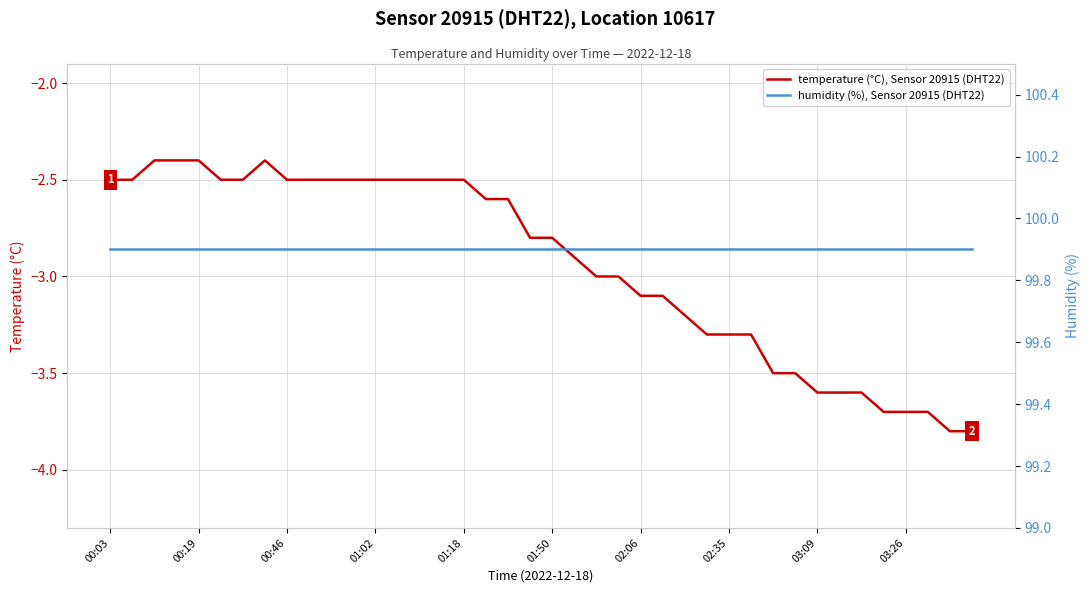

The value of temperature (°C), Sensor 20915 (DHT22) at 03:09 is -1.4. True or false?

False